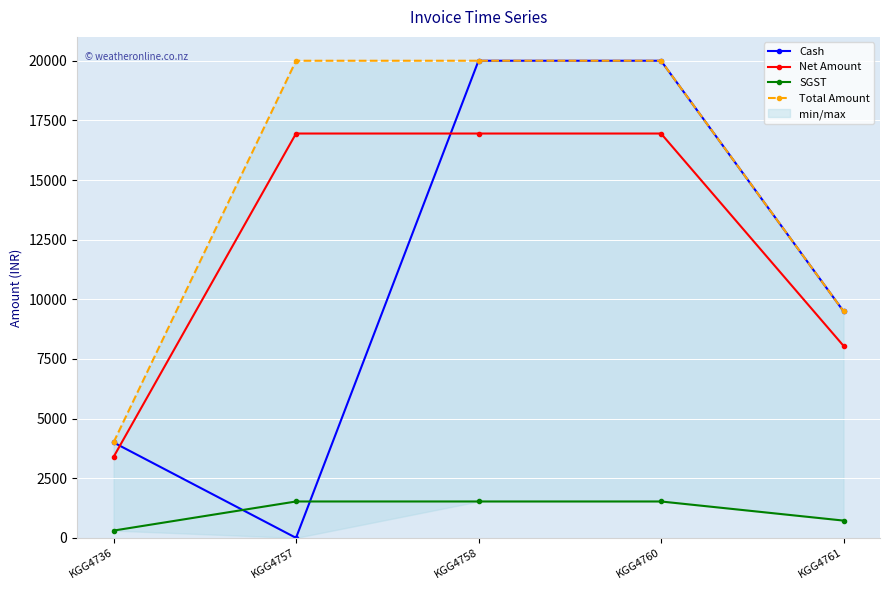

Rank the categories by Cash value from lowest to highest.

KGG4757, KGG4736, KGG4761, KGG4758, KGG4760